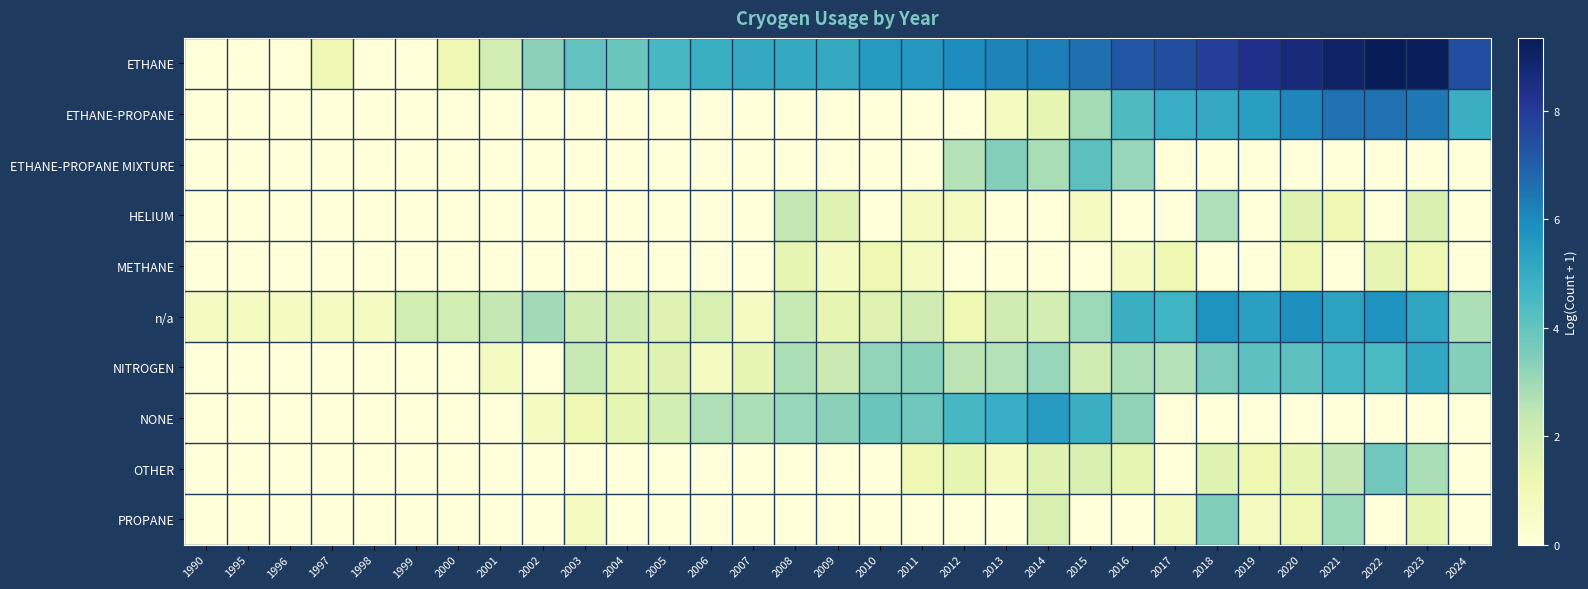

Rank the series at 1999 from lowest to highest value.

ETHANE, ETHANE-PROPANE, ETHANE-PROPANE MIXTURE, HELIUM, METHANE, NITROGEN, NONE, OTHER, PROPANE, n/a